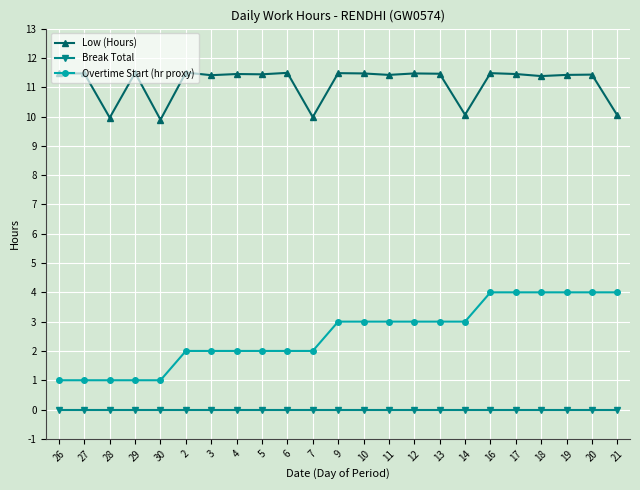

What is the maximum value shown in the chart?

11.5